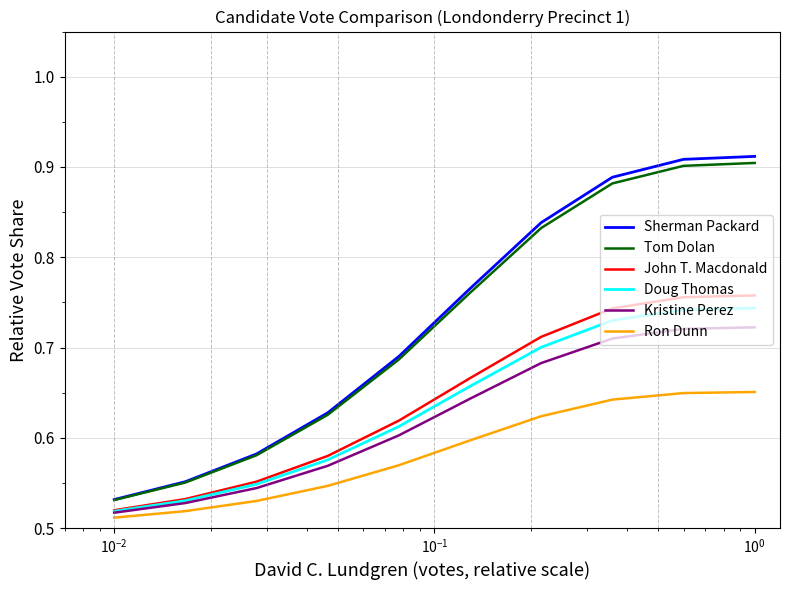

Rank the series by their maximum value, from highest to lowest.

Sherman Packard, Tom Dolan, John T. Macdonald, Doug Thomas, Kristine Perez, Ron Dunn